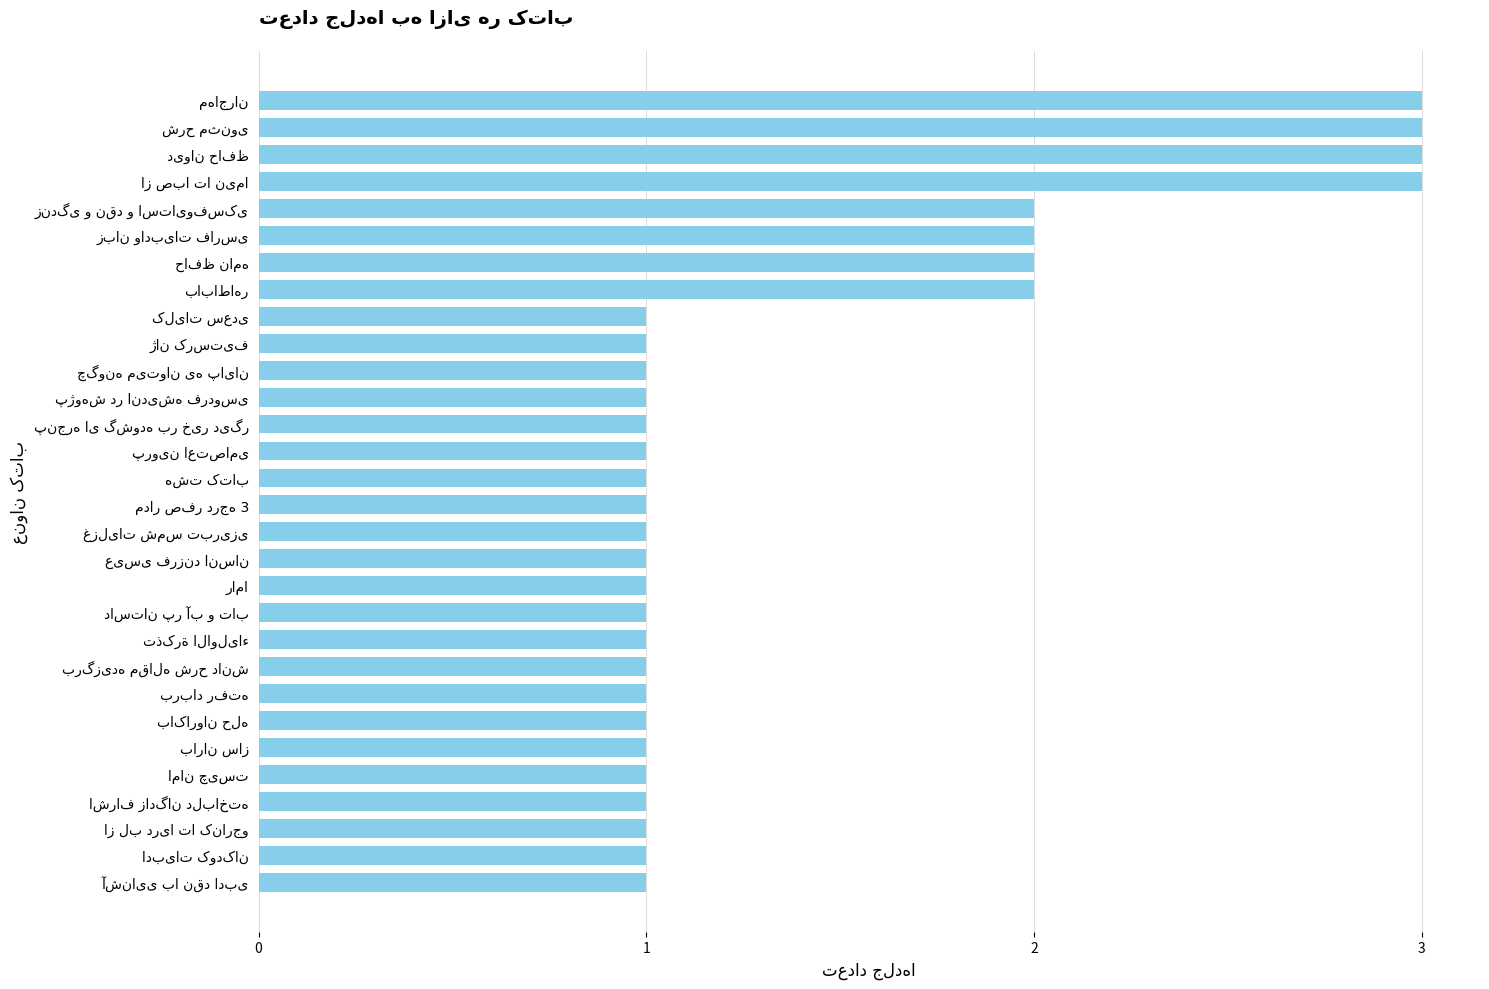

What is the greatest value displayed?

3